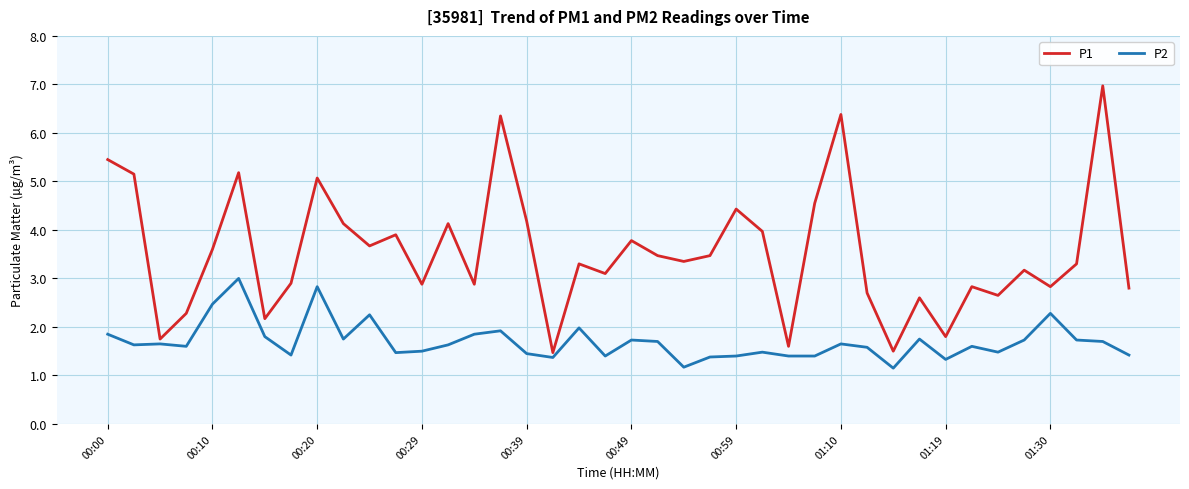

Rank the series by their maximum value, from highest to lowest.

P1, P2